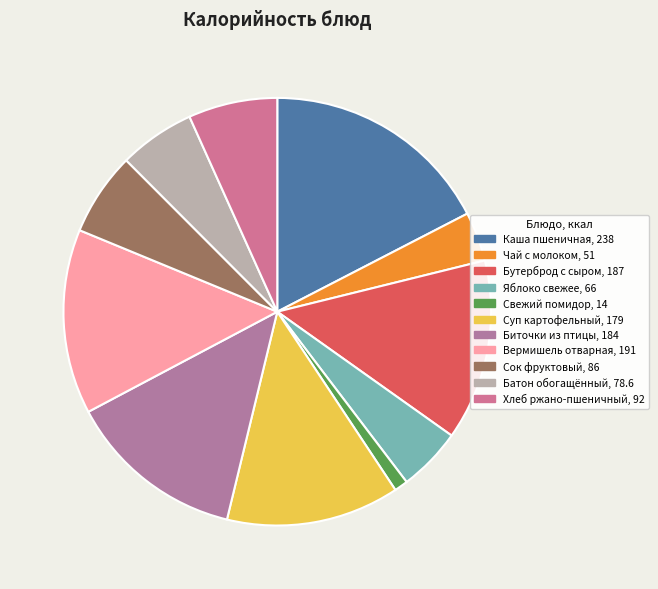

Is there any slice that represents more than half of the pie?

No